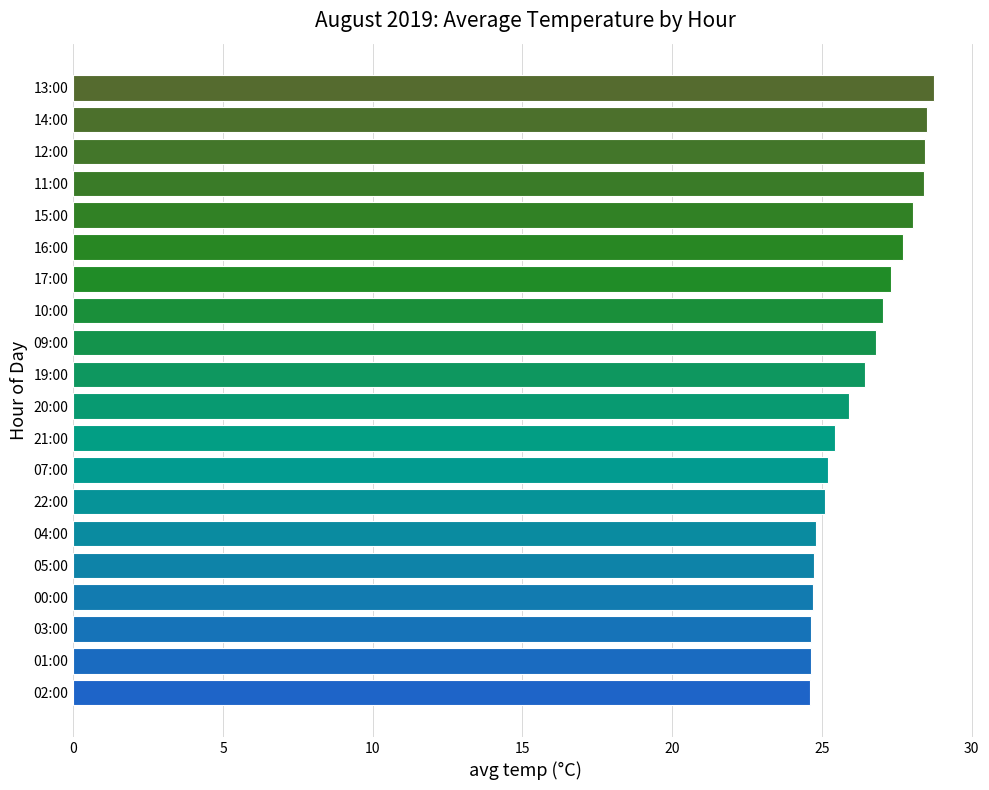

What is the minimum value shown in the chart?

24.6